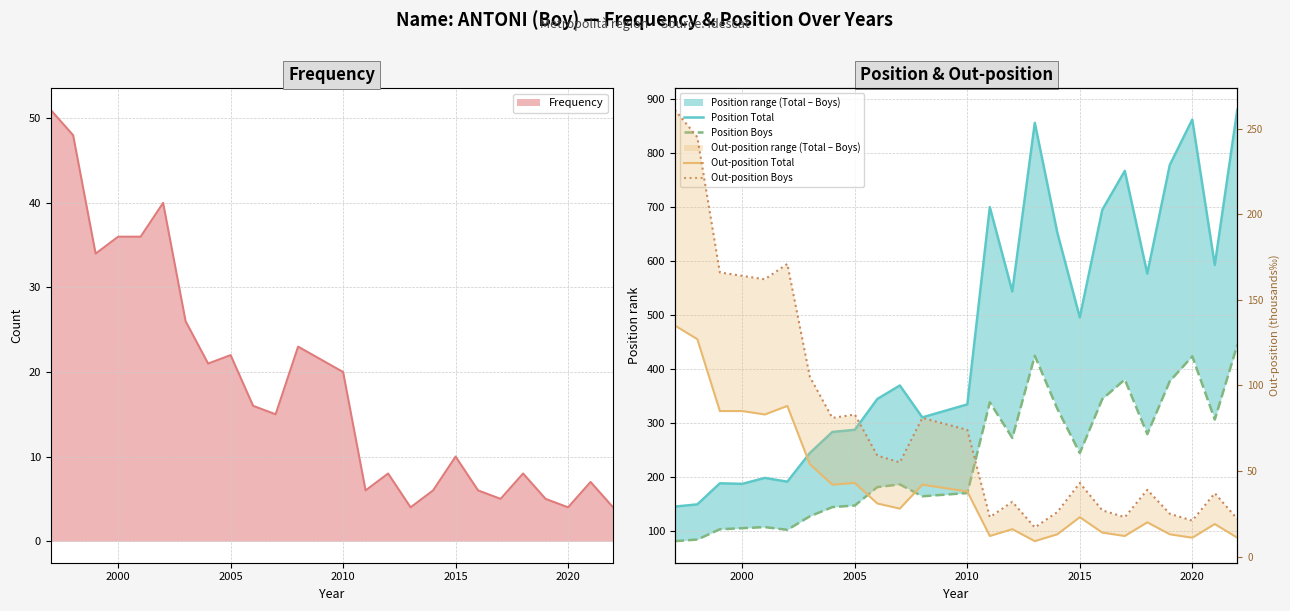

What is the minimum value for Out-position Total?

9